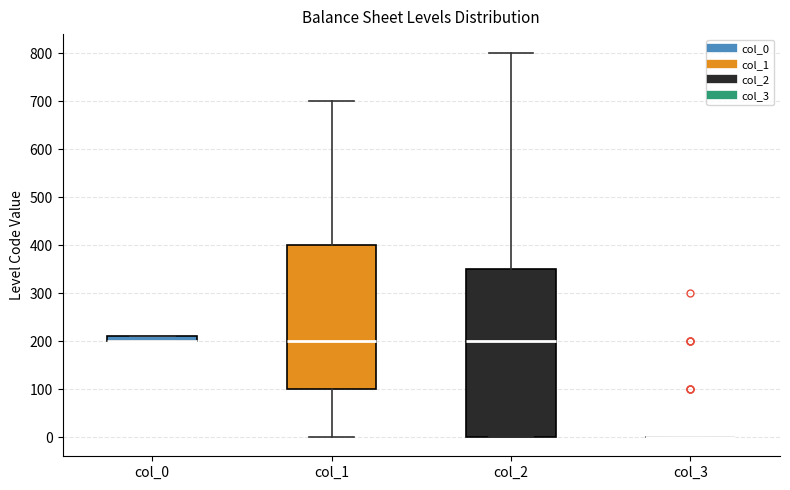

Which box is the tallest, from its lower edge to its upper edge?

col_2